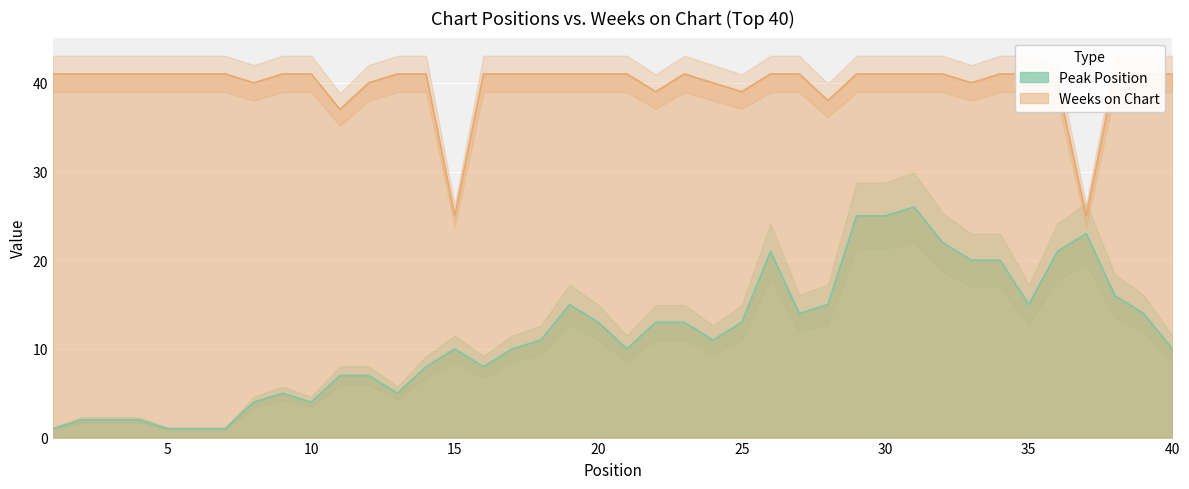

Which series has the largest total across all categories?

Weeks on Chart